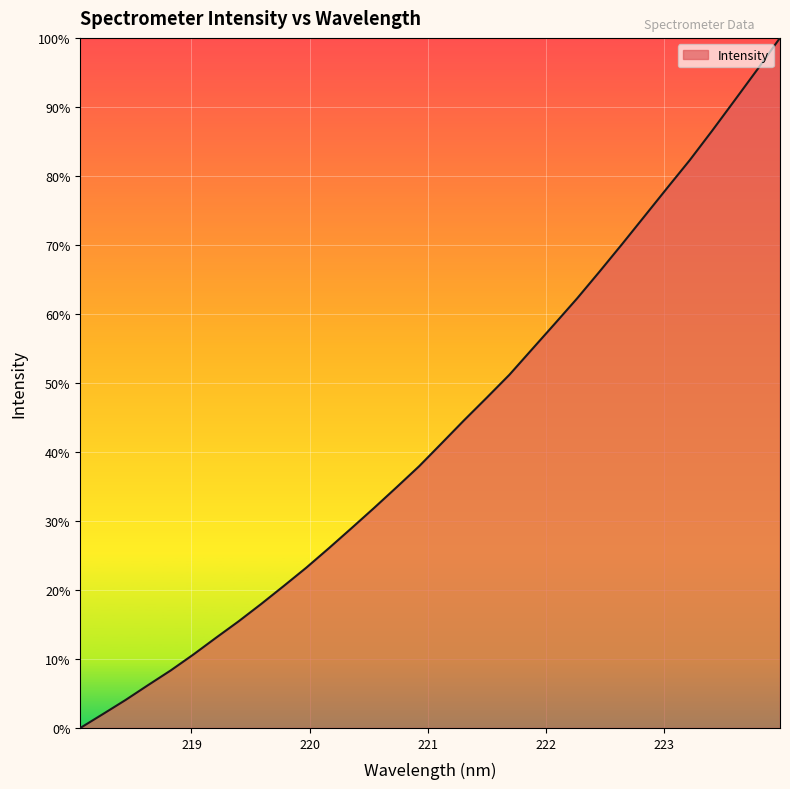

What is the difference between the maximum and minimum values?

100.0